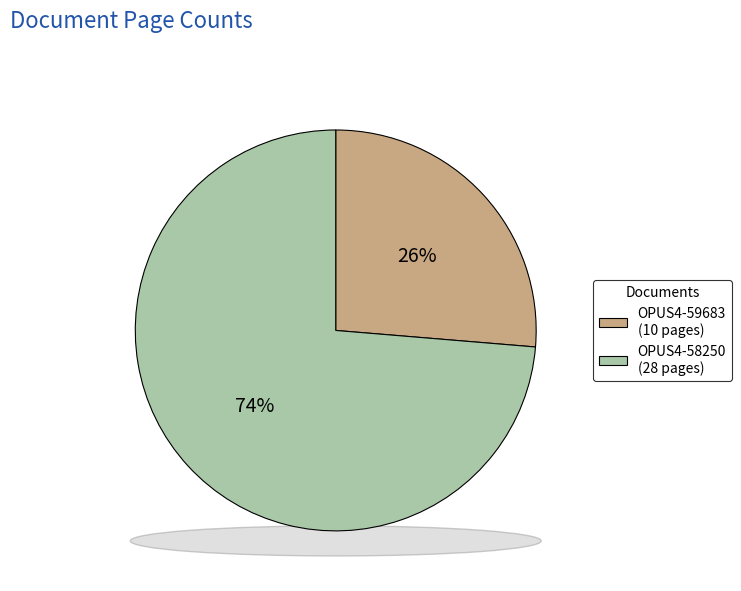

Combined, what portion of the pie is OPUS4-59683 and OPUS4-58250?

100.0%